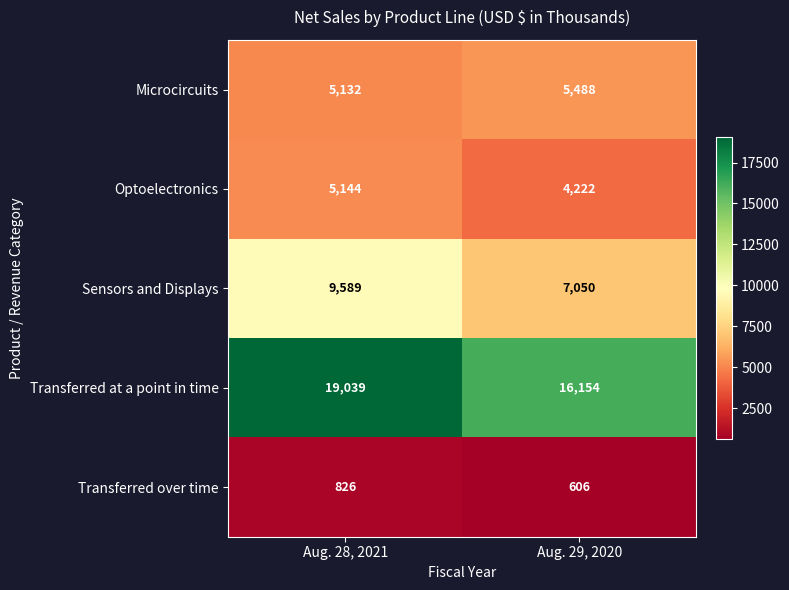

Reading left to right, extract all data points from this chart.

Microcircuits: Aug. 28, 2021=5132	Aug. 29, 2020=5488
Optoelectronics: Aug. 28, 2021=5144	Aug. 29, 2020=4222
Sensors and Displays: Aug. 28, 2021=9589	Aug. 29, 2020=7050
Transferred at a point in time: Aug. 28, 2021=19039	Aug. 29, 2020=16154
Transferred over time: Aug. 28, 2021=826	Aug. 29, 2020=606